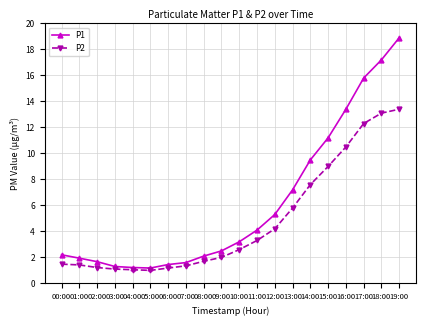

At which category is the sum across all series the highest?

19:00